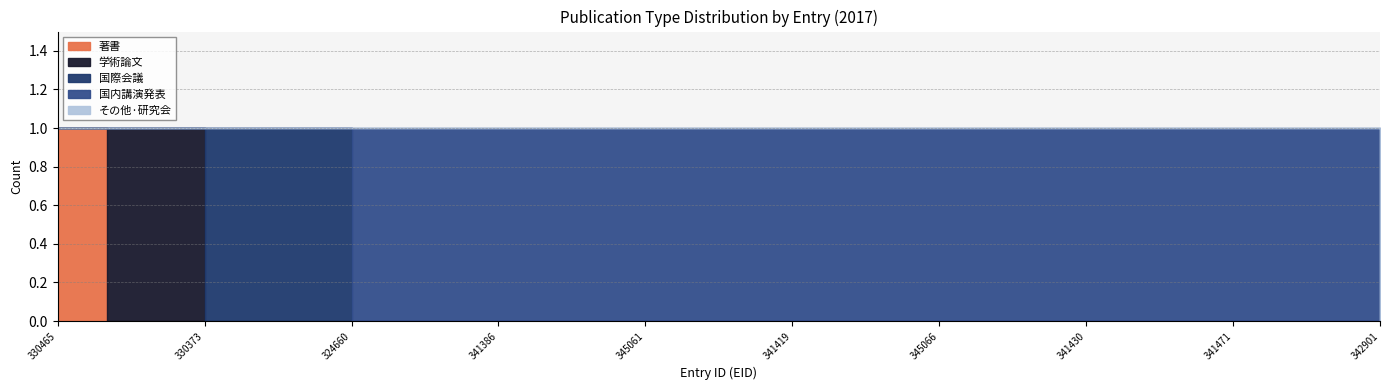

Reading left to right, extract all data points from this chart.

著書: 330465=1	337836=0	354692=0	330373=0	330541=0	342545=0	324660=0	324661=0	341379=0	341386=0	341388=0	341395=0	345061=0	341280=0	341413=0	341419=0	341281=0	345067=0	345066=0	388048=0	345065=0	341430=0	341447=0	341453=0	341471=0	341489=0	341286=0	342901=0
学術論文: 330465=0	337836=1	354692=1	330373=0	330541=0	342545=0	324660=0	324661=0	341379=0	341386=0	341388=0	341395=0	345061=0	341280=0	341413=0	341419=0	341281=0	345067=0	345066=0	388048=0	345065=0	341430=0	341447=0	341453=0	341471=0	341489=0	341286=0	342901=0
国際会議: 330465=0	337836=0	354692=0	330373=1	330541=1	342545=1	324660=0	324661=0	341379=0	341386=0	341388=0	341395=0	345061=0	341280=0	341413=0	341419=0	341281=0	345067=0	345066=0	388048=0	345065=0	341430=0	341447=0	341453=0	341471=0	341489=0	341286=0	342901=0
国内講演発表: 330465=0	337836=0	354692=0	330373=0	330541=0	342545=0	324660=1	324661=1	341379=1	341386=1	341388=1	341395=1	345061=1	341280=1	341413=1	341419=1	341281=1	345067=1	345066=1	388048=1	345065=1	341430=1	341447=1	341453=1	341471=1	341489=1	341286=1	342901=0
その他·研究会: 330465=0	337836=0	354692=0	330373=0	330541=0	342545=0	324660=0	324661=0	341379=0	341386=0	341388=0	341395=0	345061=0	341280=0	341413=0	341419=0	341281=0	345067=0	345066=0	388048=0	345065=0	341430=0	341447=0	341453=0	341471=0	341489=0	341286=0	342901=1